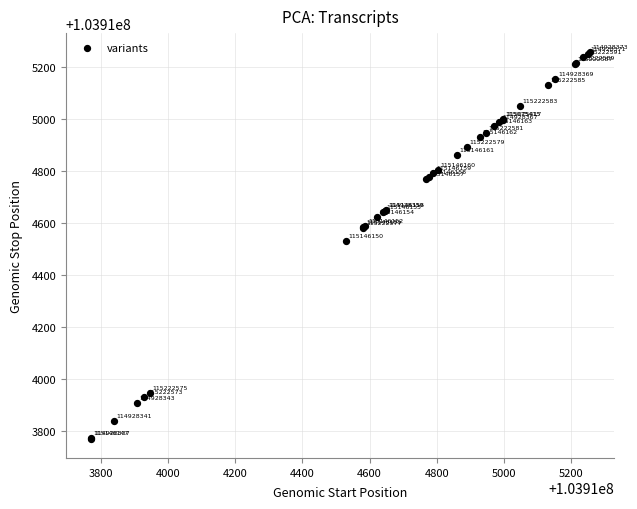

What Y value in the scatter plot is closest to 103914513?

103914530